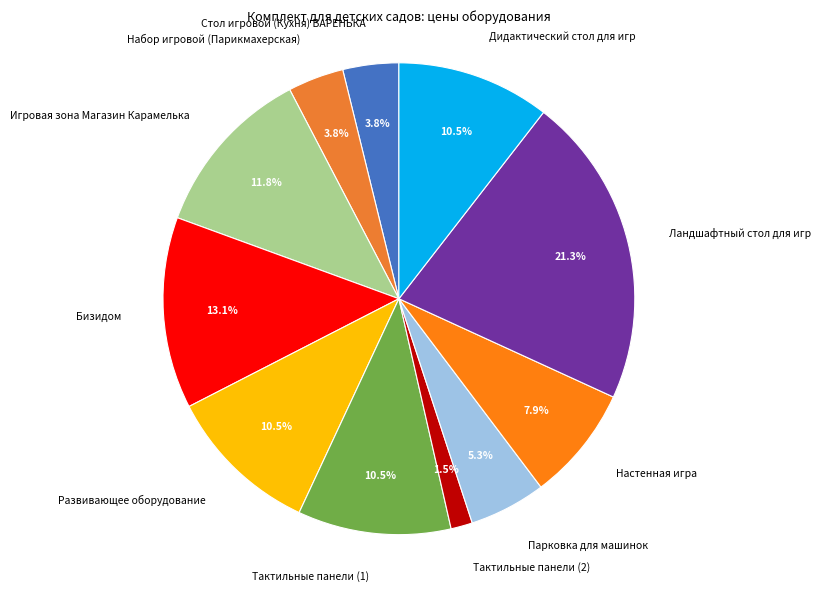

How many slices are in this pie chart?

11